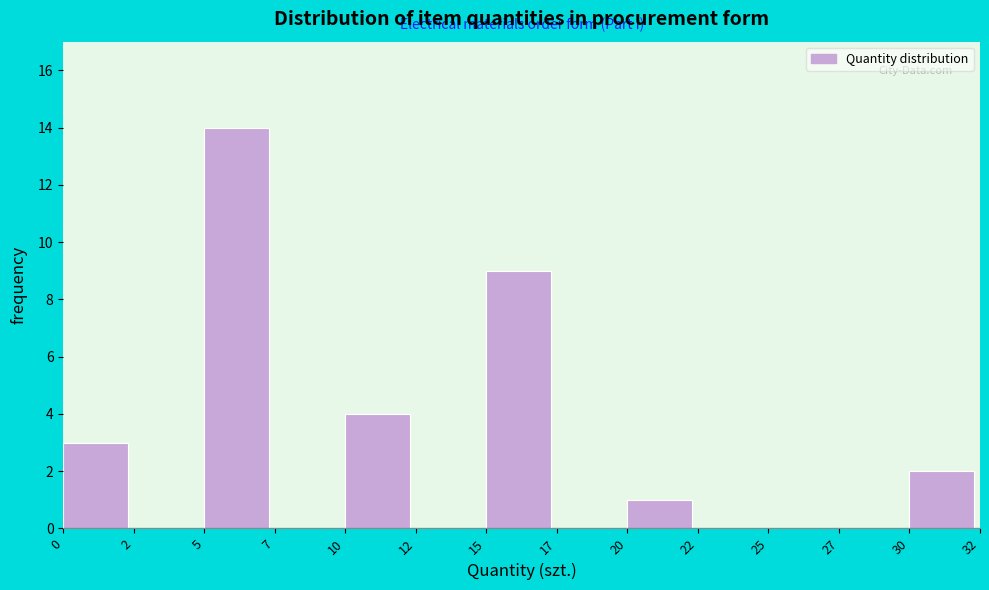

Reading left to right, extract all data points from this chart.

0=3	2=0	5=14	7=0	10=4	12=0	15=9	17=0	20=1	22=0	25=0	27=0	30=2